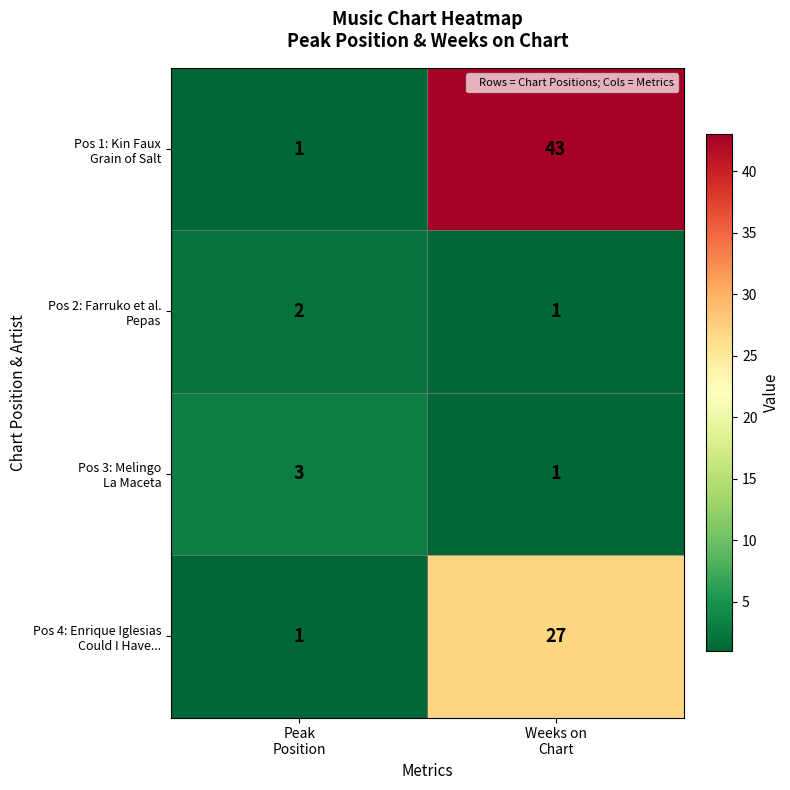

How many data points does each series have?

2